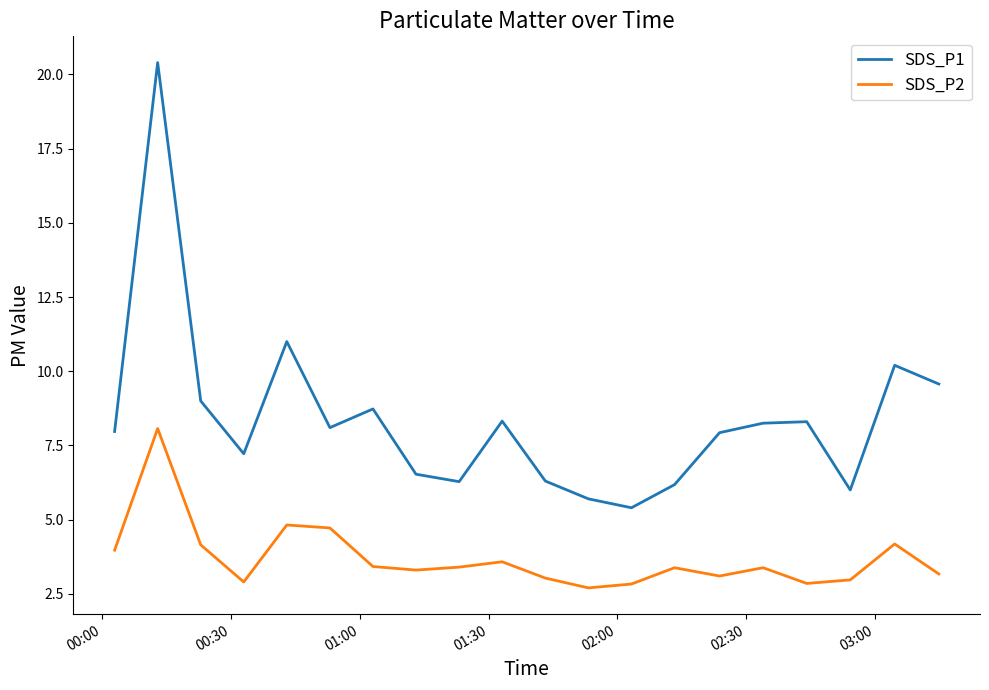

Which series has the largest total across all categories?

SDS_P1